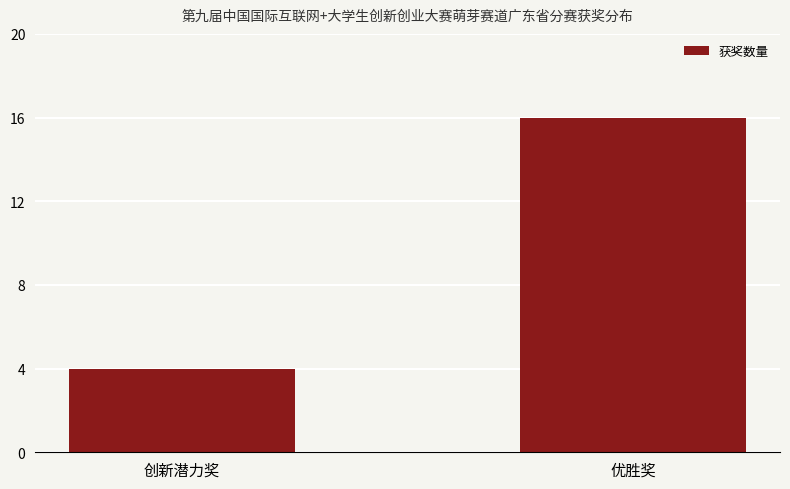

Is it true that the value at 优胜奖 is 25?

False